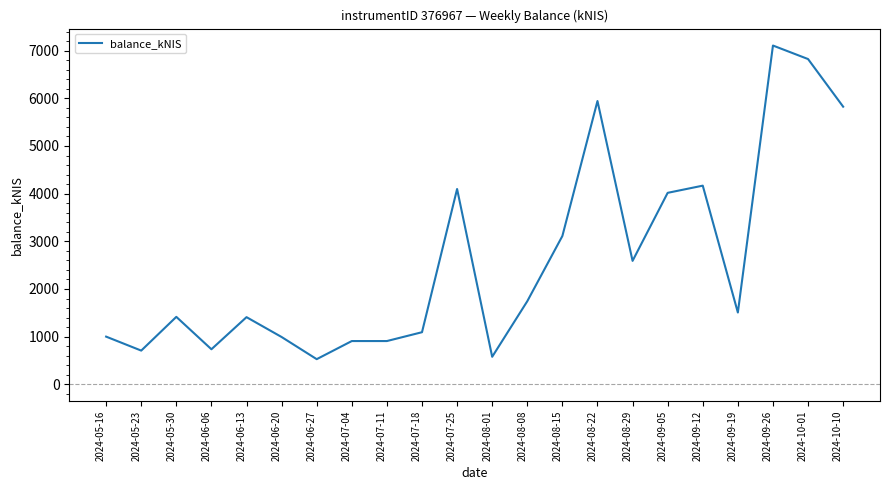

What is the change in value from 2024-07-25 to 2024-09-19?

-2591.9